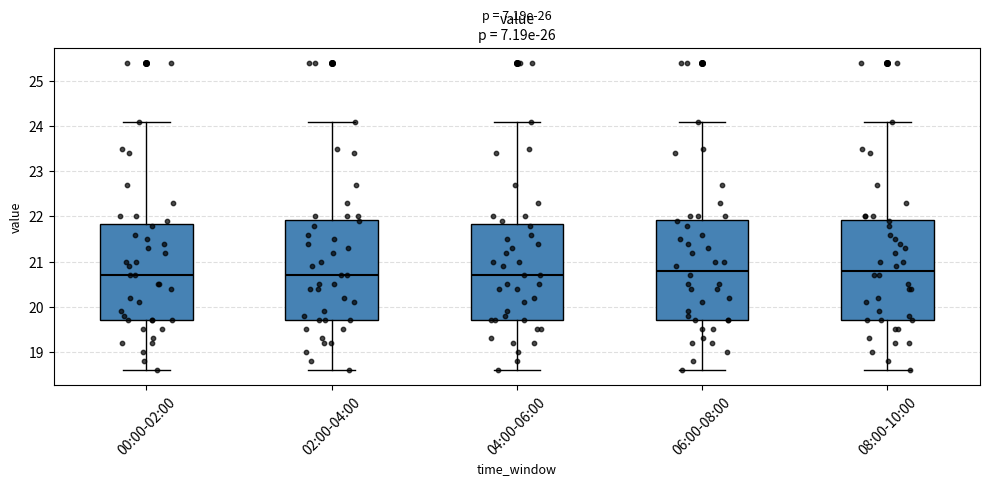

Where does the median line of the box for 08:00-10:00 sit on the y-axis? The values are not printed on the chart, so give them approximately, as read against the axis.

20.8